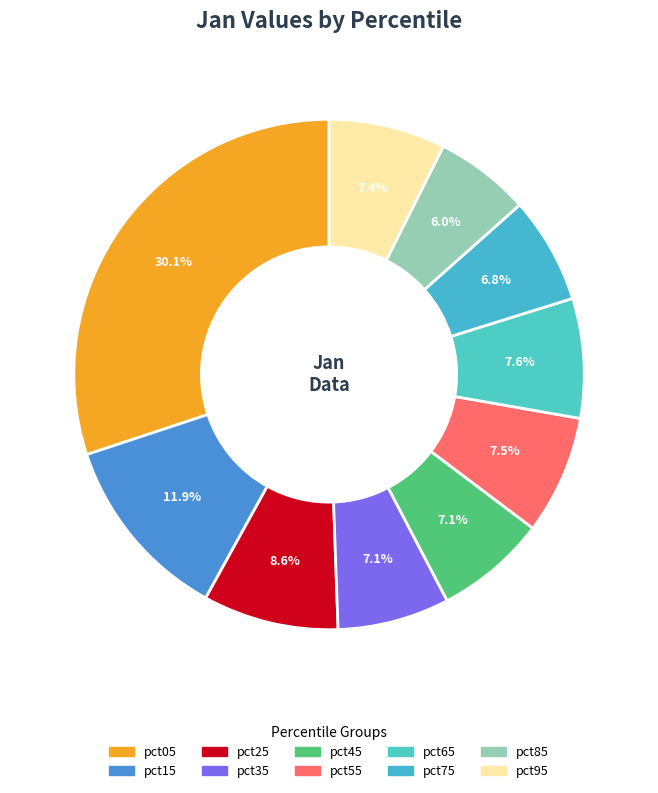

Is there a majority slice in this chart?

No